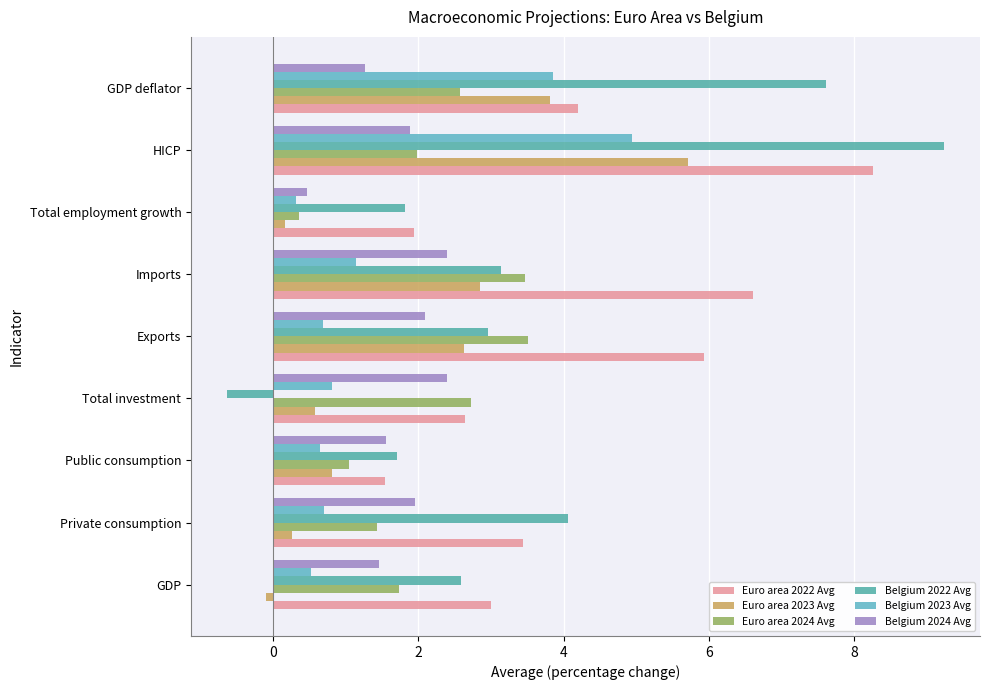

How many values in the Belgium 2024 Avg series exceed 1?

8